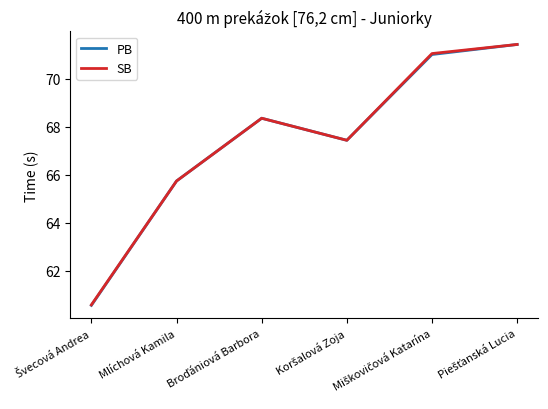

What is the minimum value for SB?

60.6